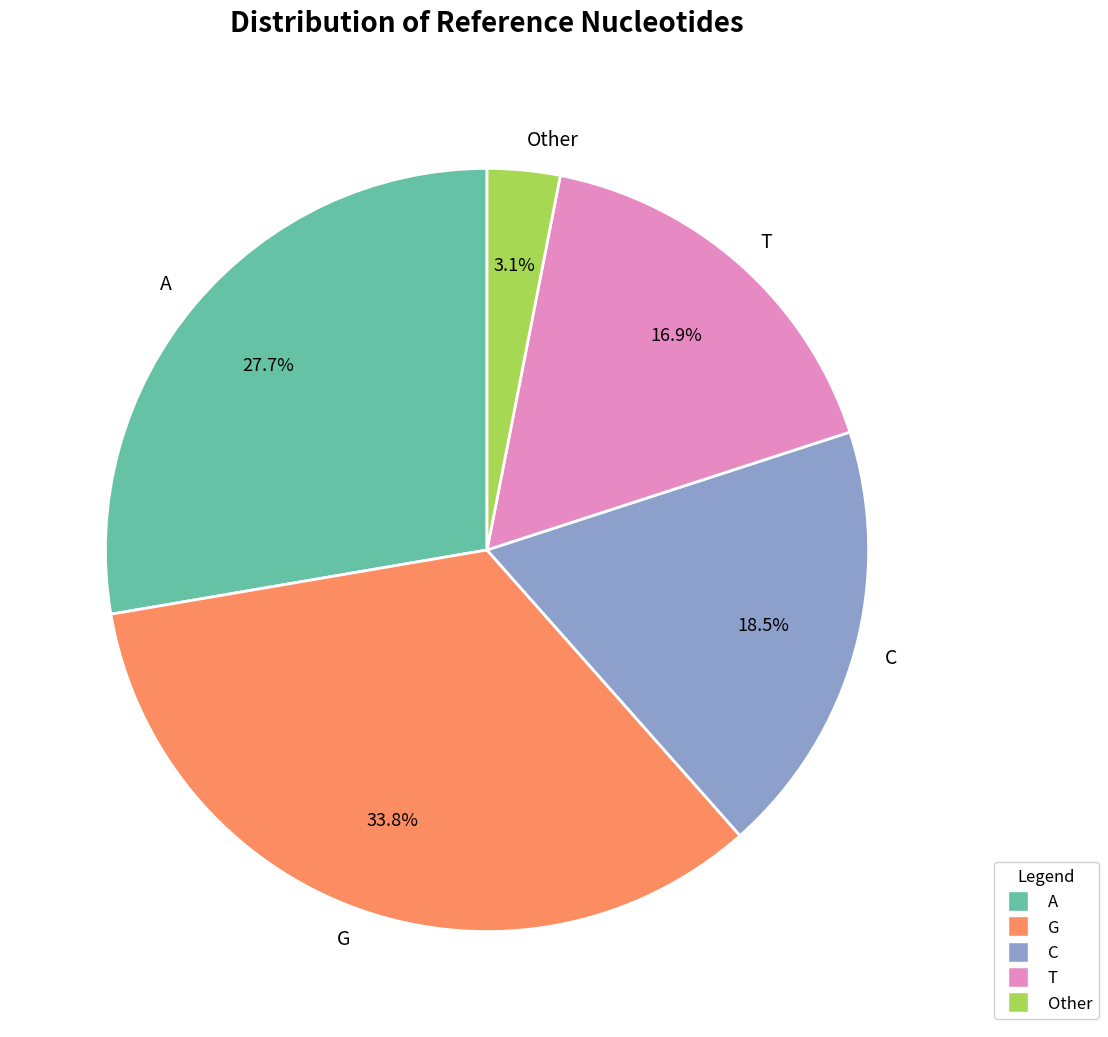

What is the ratio of the value at T to the value at C?

0.9